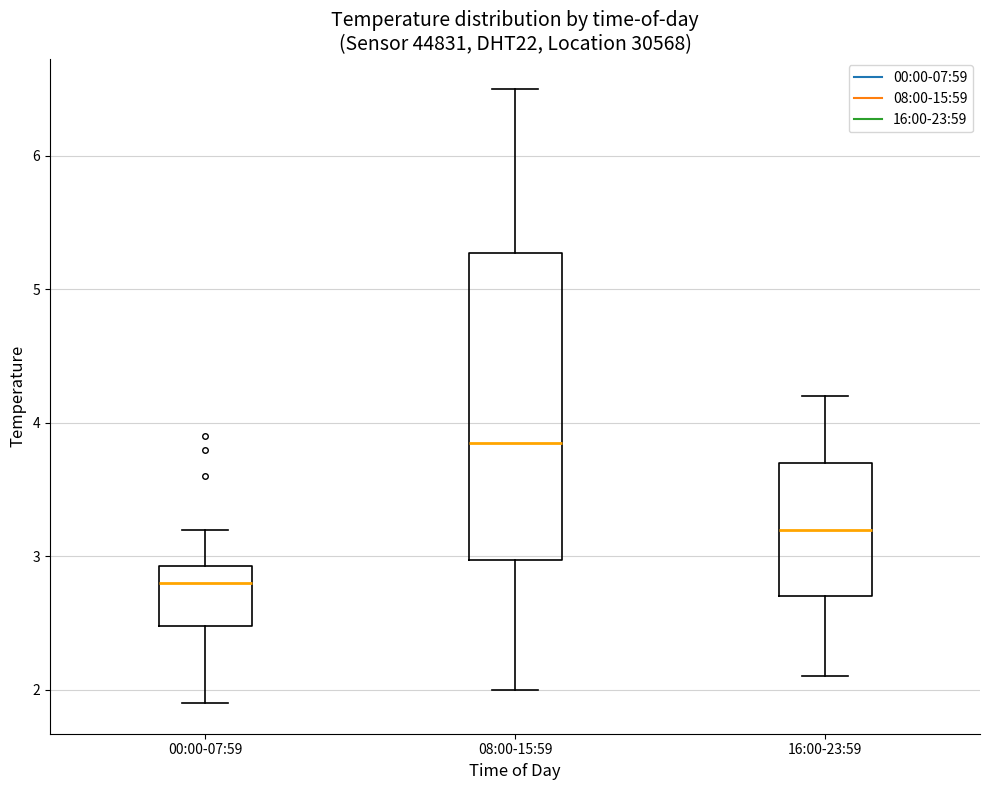

Reading left to right, transcribe this box plot: for each box, give where its median line is, the range the box spans, and where its two whiskers end, as read against the y-axis. The values are not printed on the chart, so give them approximately, as read against the axis.

00:00-07:59: median 2.8, box 2.5 to 2.9, whiskers 1.9 to 3.2
08:00-15:59: median 3.9, box 3.0 to 5.3, whiskers 2.0 to 6.5
16:00-23:59: median 3.2, box 2.7 to 3.7, whiskers 2.1 to 4.2